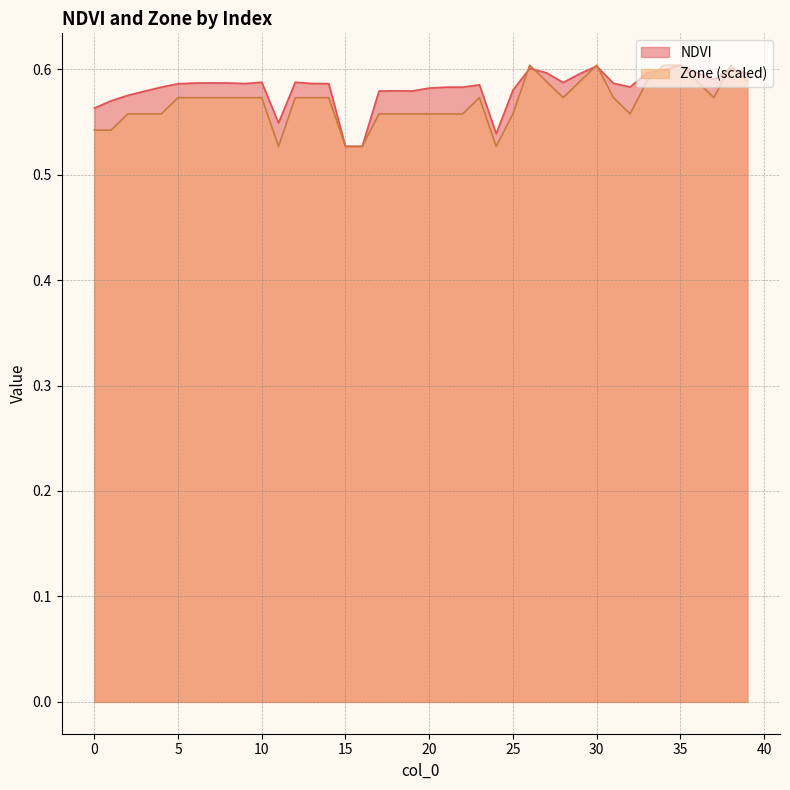

What is the value of the NDVI point at the 22nd from the left?

0.6